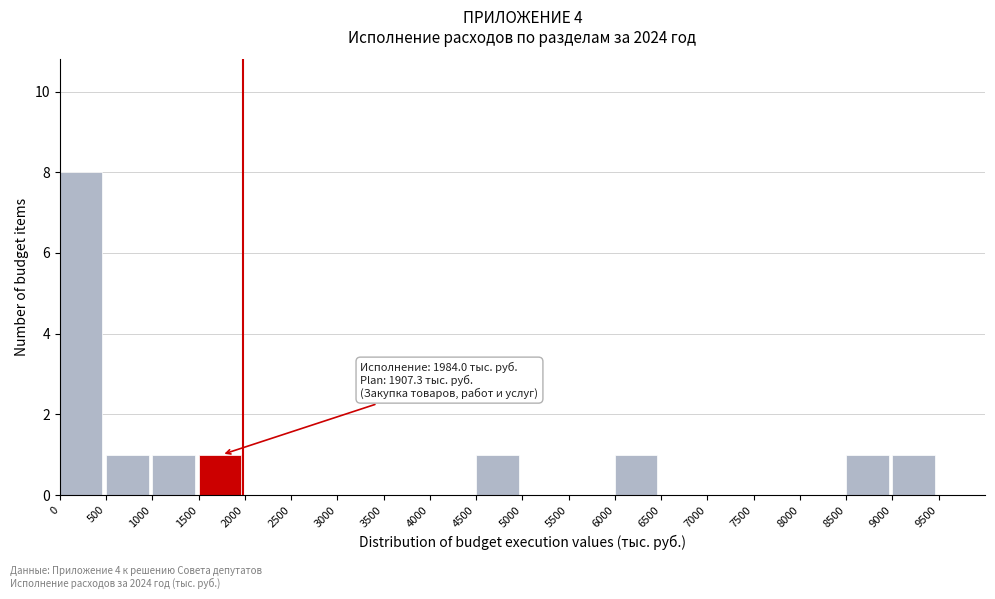

Over which range of the x-axis is the bar tallest?

0 to 500